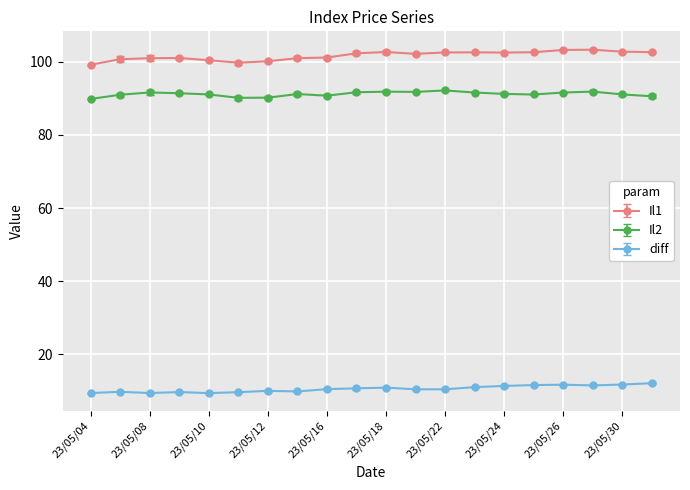

What are all the series names shown in the legend?

Il1, Il2, diff